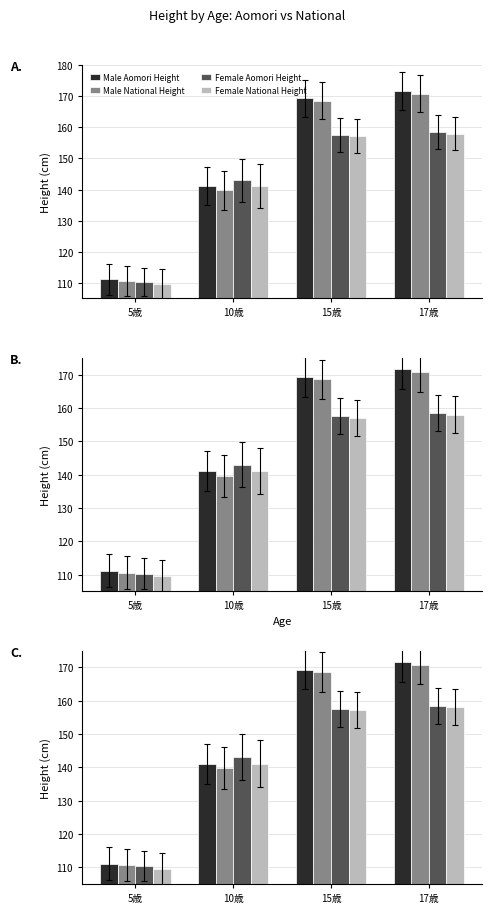

Which category has the highest value in the Female Aomori Height series?

17歳